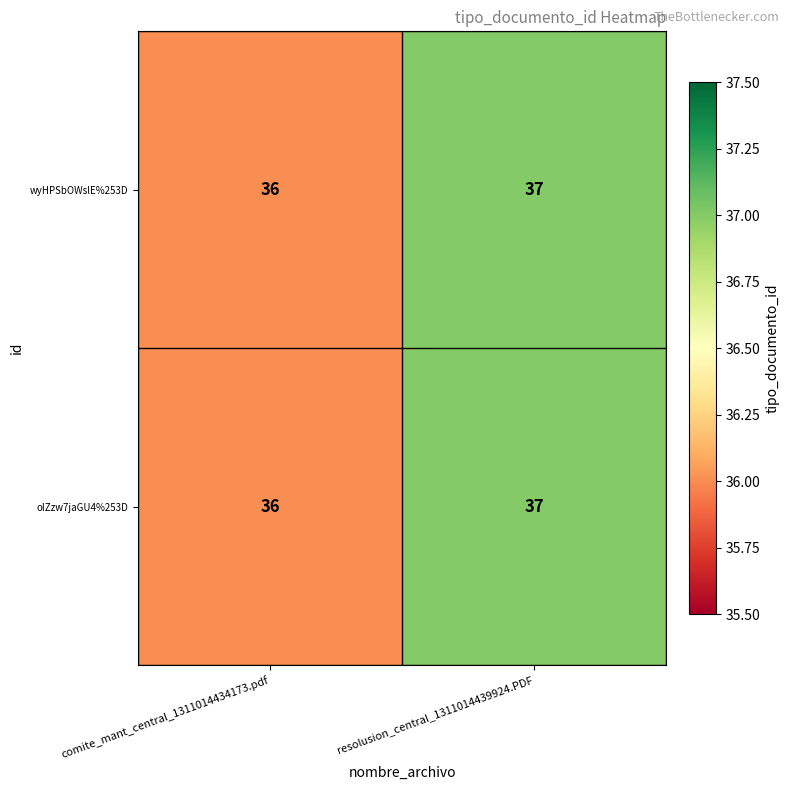

List the labels in order of oIZzw7jaGU4%253D value, largest first.

resolusion_central_1311014439924.PDF, comite_mant_central_1311014434173.pdf